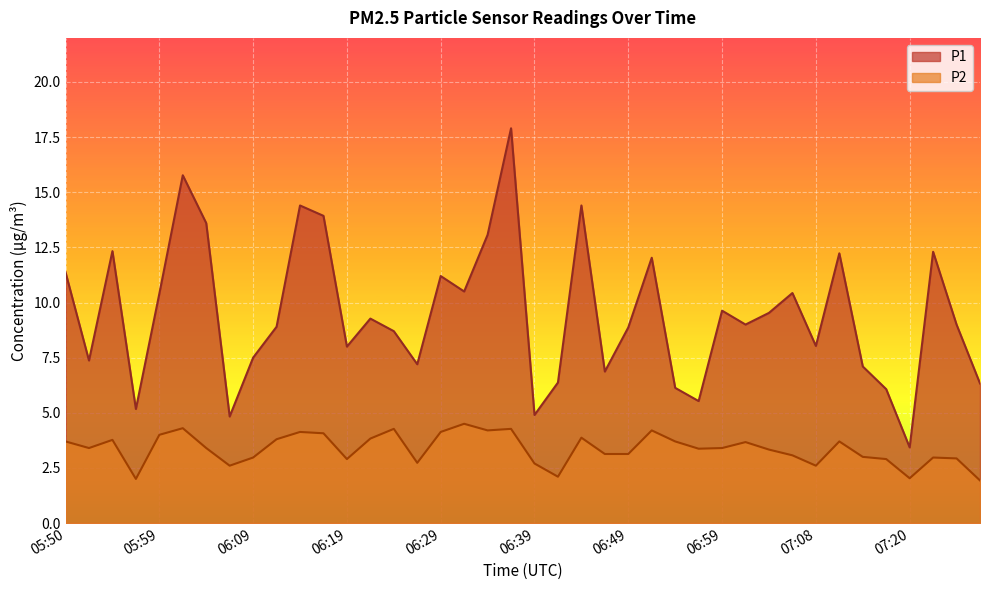

The P2 series shows 6.3 at 05:50. True or false?

False